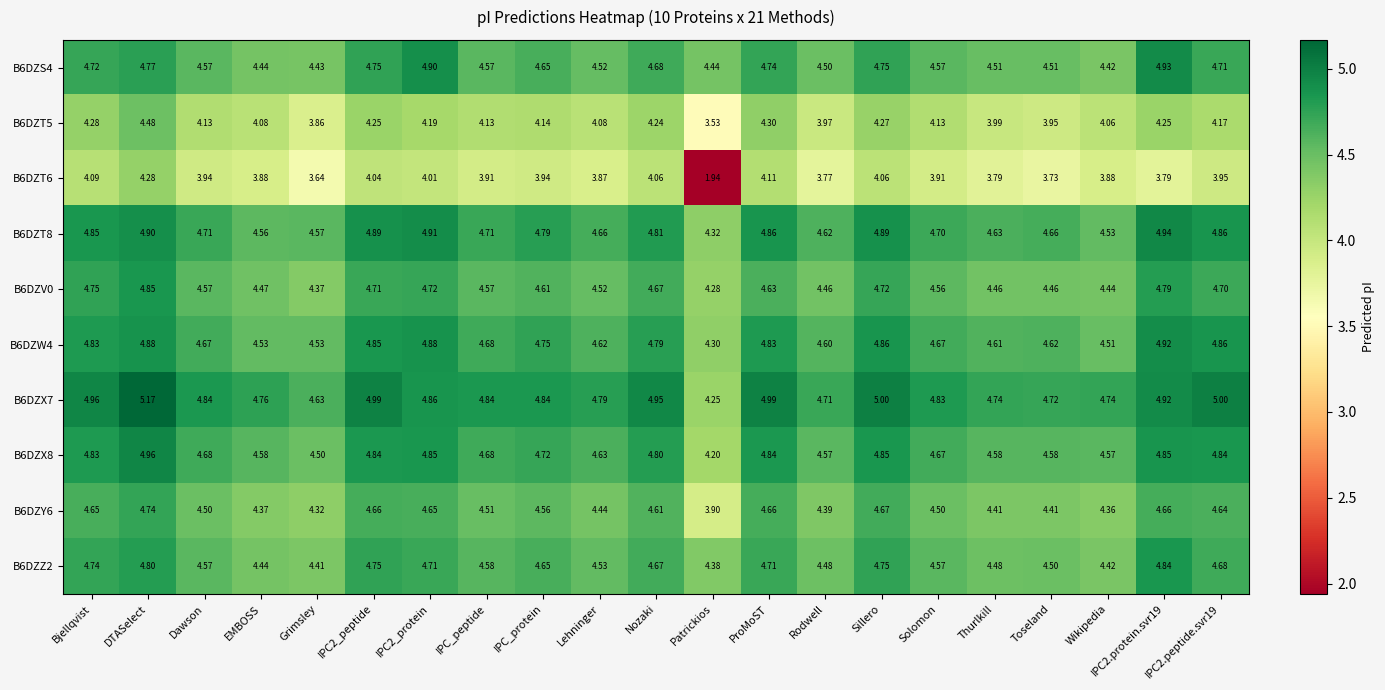

Is the value of B6DZW4 at IPC_protein greater than the value of B6DZT5 at Thurlkill?

Yes